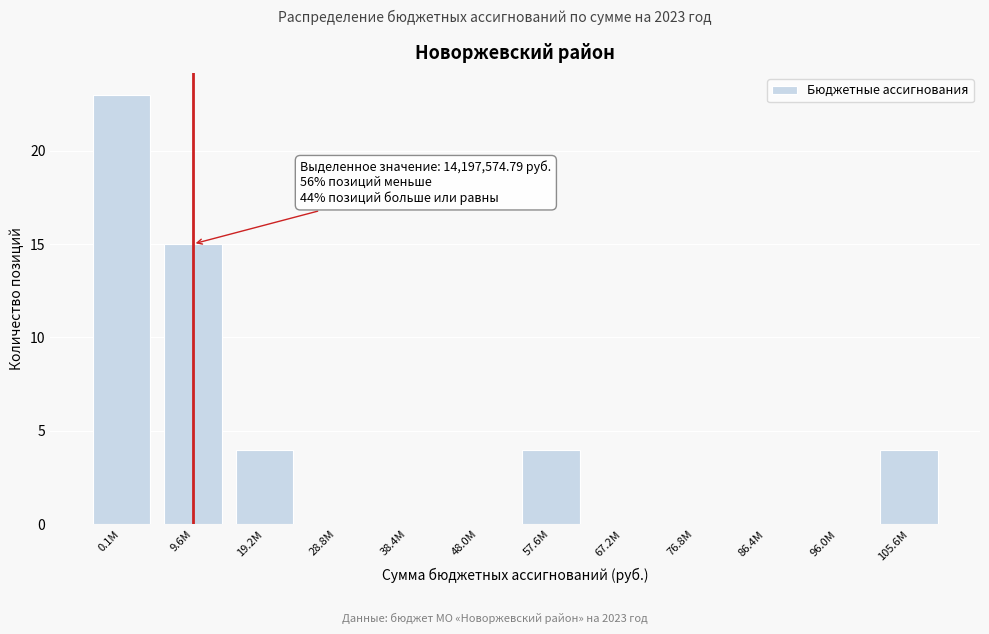

Reading left to right, transcribe all the data shown in this chart.

0.1M=23	9.6M=15	19.2M=4	28.8M=0	38.4M=0	48.0M=0	57.6M=4	67.2M=0	76.8M=0	86.4M=0	96.0M=0	105.6M=4